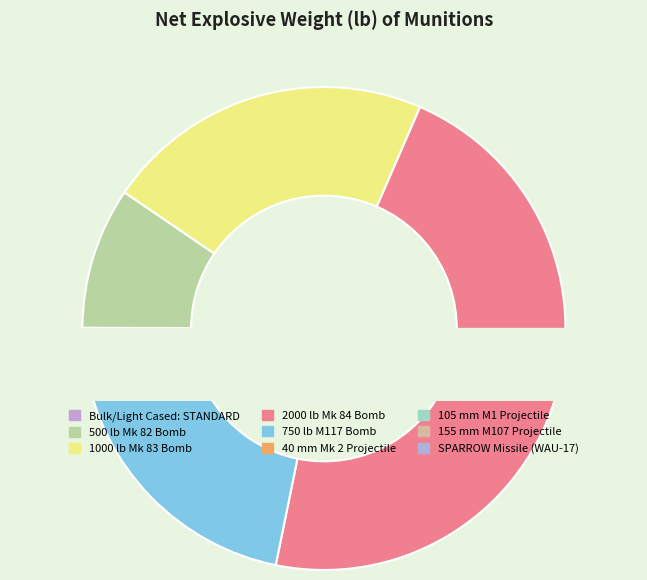

Which category has the biggest portion of the pie?

2000 lb Mk 84 Bomb